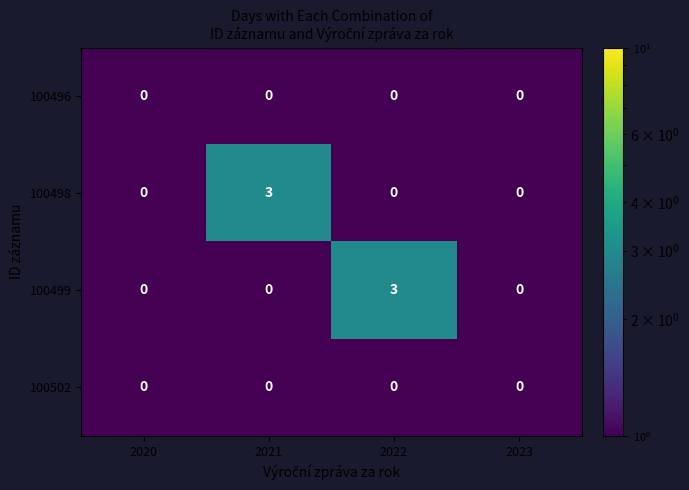

How many series are shown in this chart?

4